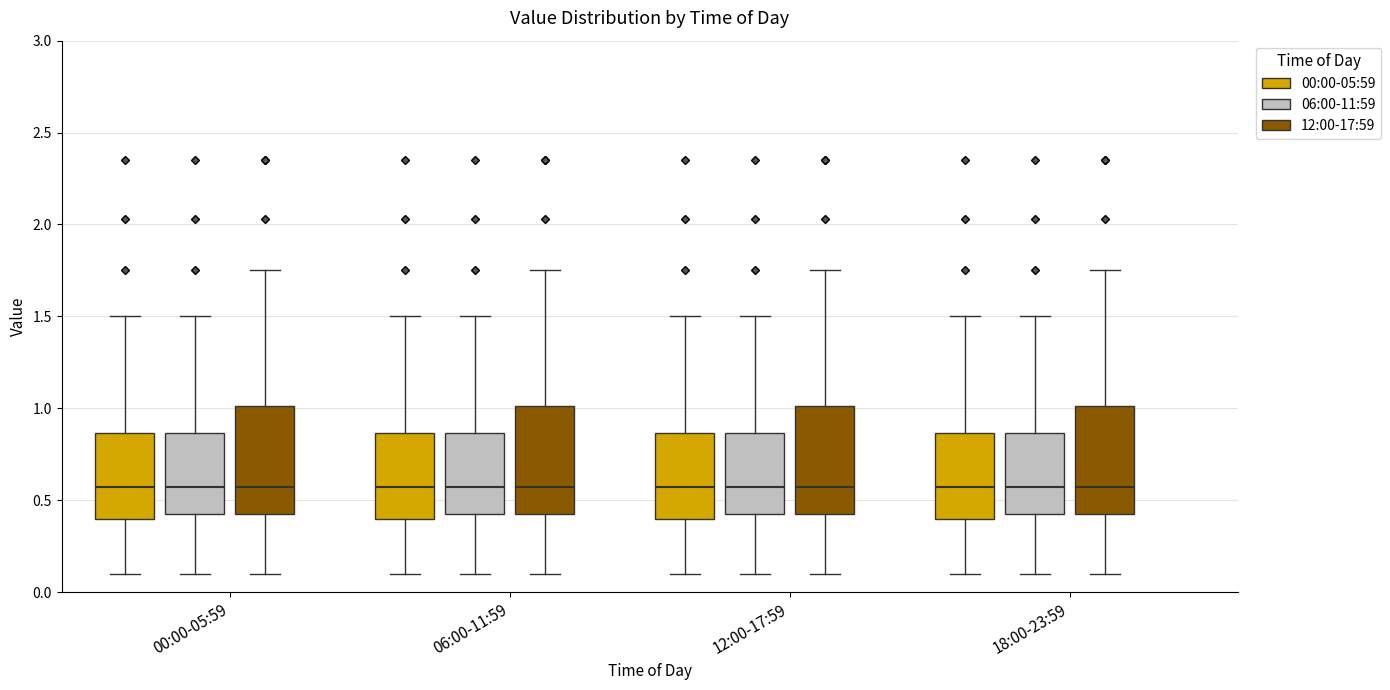

Reading left to right, read every box against the y-axis: the position of its median line, the range the box covers, and the ends of its whiskers. The values are not printed on the chart, so give them approximately, as read against the axis.

00:00-05:59 (00:00-05:59): median 0.55, box 0.40 to 0.85, whiskers 0.10 to 1.50
00:00-05:59 (06:00-11:59): median 0.55, box 0.40 to 0.85, whiskers 0.10 to 1.50
00:00-05:59 (12:00-17:59): median 0.55, box 0.40 to 1.00, whiskers 0.10 to 1.75
06:00-11:59 (00:00-05:59): median 0.55, box 0.40 to 0.85, whiskers 0.10 to 1.50
06:00-11:59 (06:00-11:59): median 0.55, box 0.40 to 0.85, whiskers 0.10 to 1.50
06:00-11:59 (12:00-17:59): median 0.55, box 0.40 to 1.00, whiskers 0.10 to 1.75
12:00-17:59 (00:00-05:59): median 0.55, box 0.40 to 0.85, whiskers 0.10 to 1.50
12:00-17:59 (06:00-11:59): median 0.55, box 0.40 to 0.85, whiskers 0.10 to 1.50
12:00-17:59 (12:00-17:59): median 0.55, box 0.40 to 1.00, whiskers 0.10 to 1.75
18:00-23:59 (00:00-05:59): median 0.55, box 0.40 to 0.85, whiskers 0.10 to 1.50
18:00-23:59 (06:00-11:59): median 0.55, box 0.40 to 0.85, whiskers 0.10 to 1.50
18:00-23:59 (12:00-17:59): median 0.55, box 0.40 to 1.00, whiskers 0.10 to 1.75